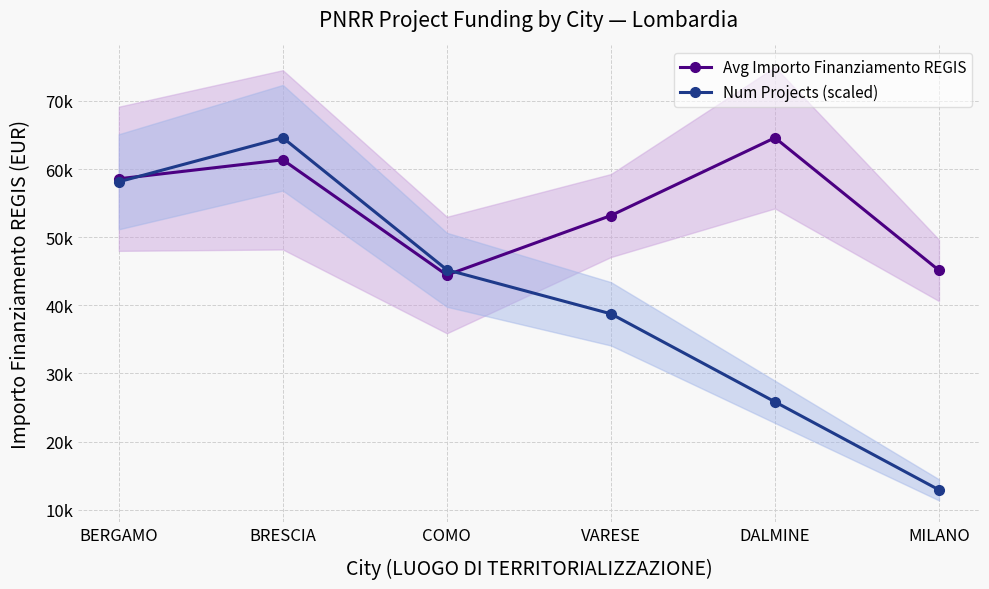

What is the lowest value of the Avg Importo Finanziamento REGIS series?

44448.1